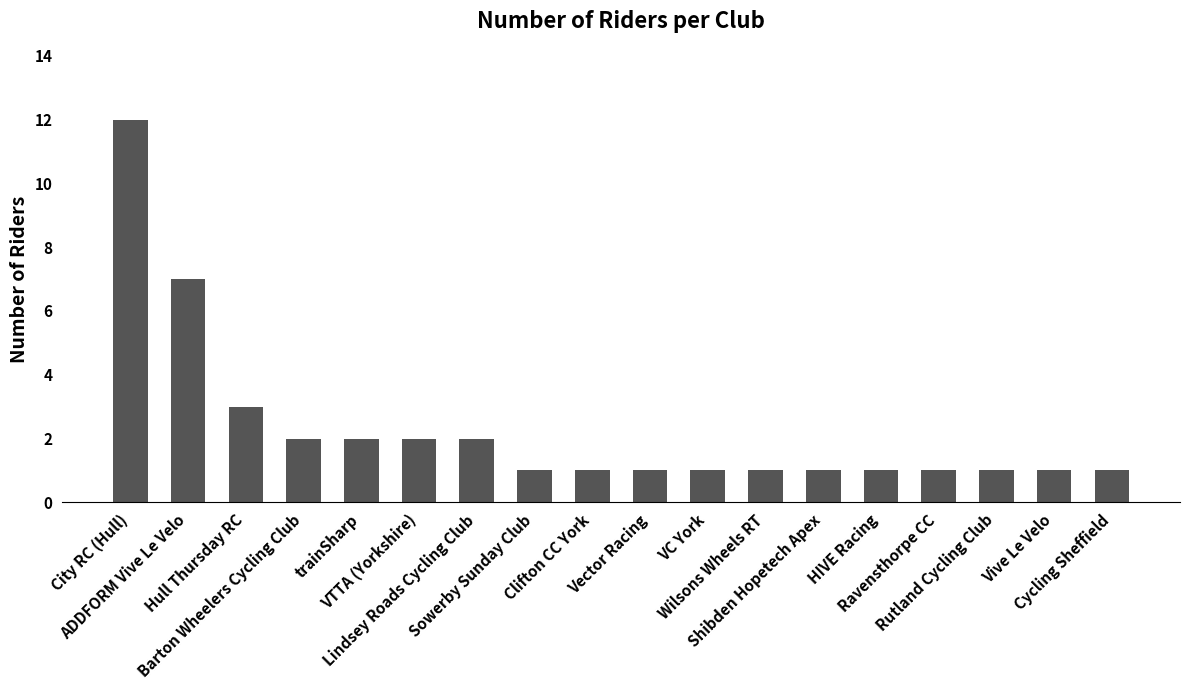

What is the value of the 15th bar from the left?

1